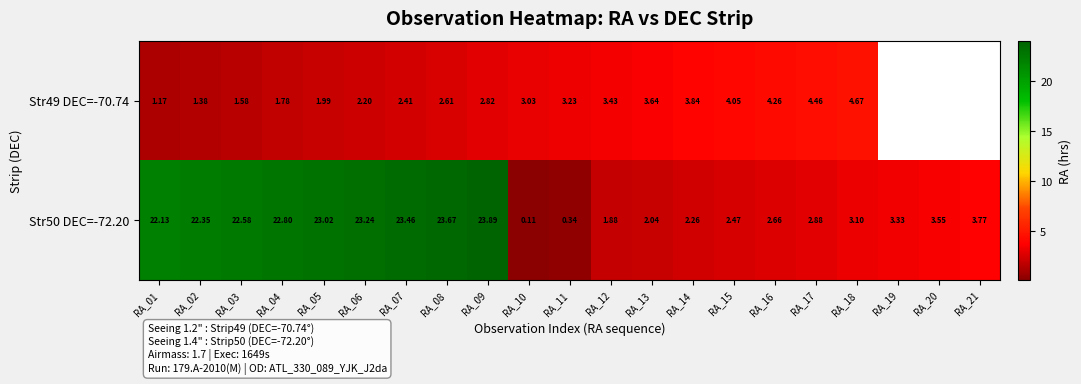

Which has a higher value, RA_07 or RA_02?

RA_07